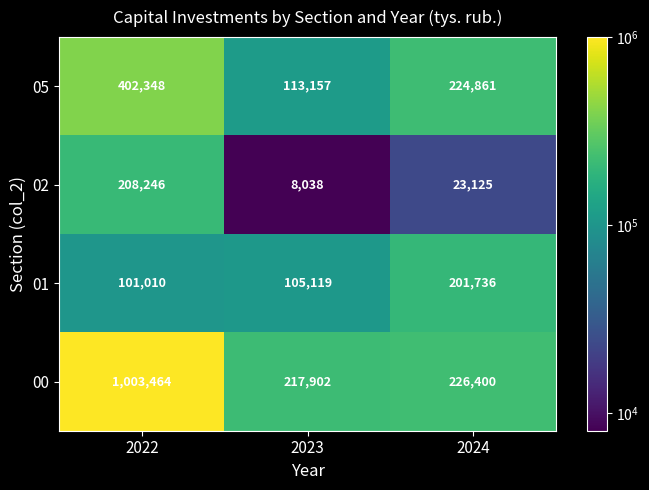

What is the difference between the 00 values at 2023 and 2024?

8498